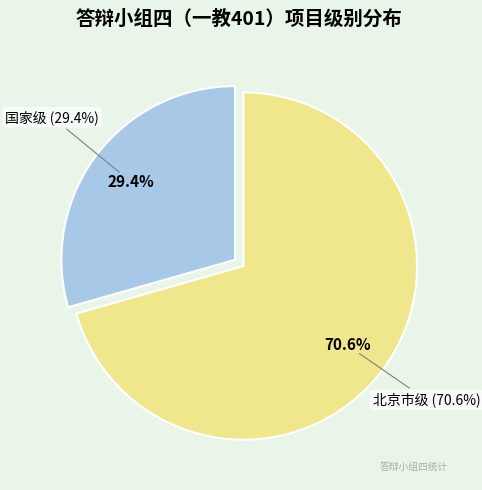

The 国家级 slice represents 18% of the pie. True or false?

False